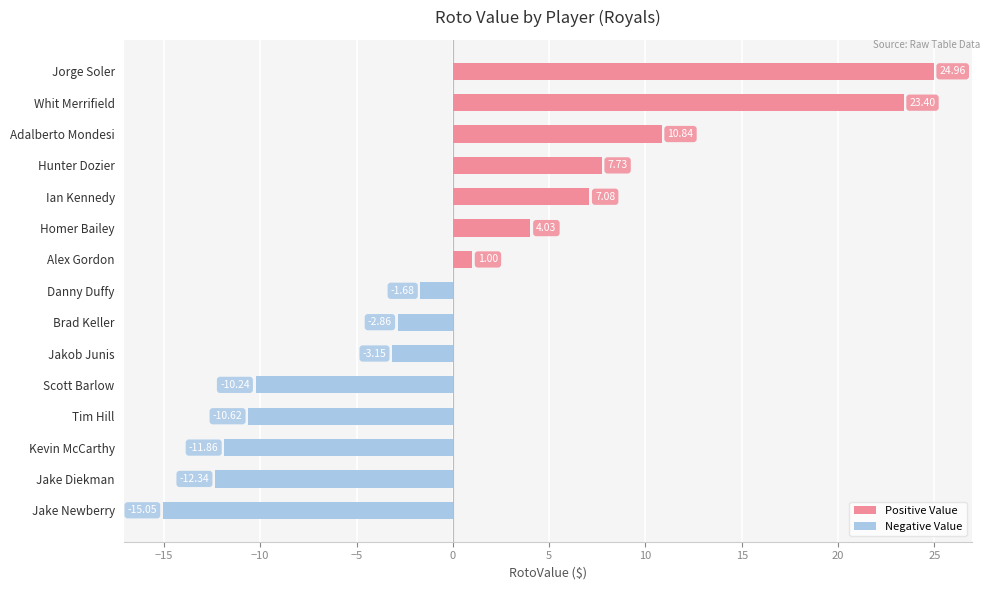

Reading left to right, transcribe all the data shown in this chart.

25.0	23.4	10.8	7.7	7.1	4.0	1.0	-1.7	-2.9	-3.1	-10.2	-10.6	-11.9	-12.3	-15.1